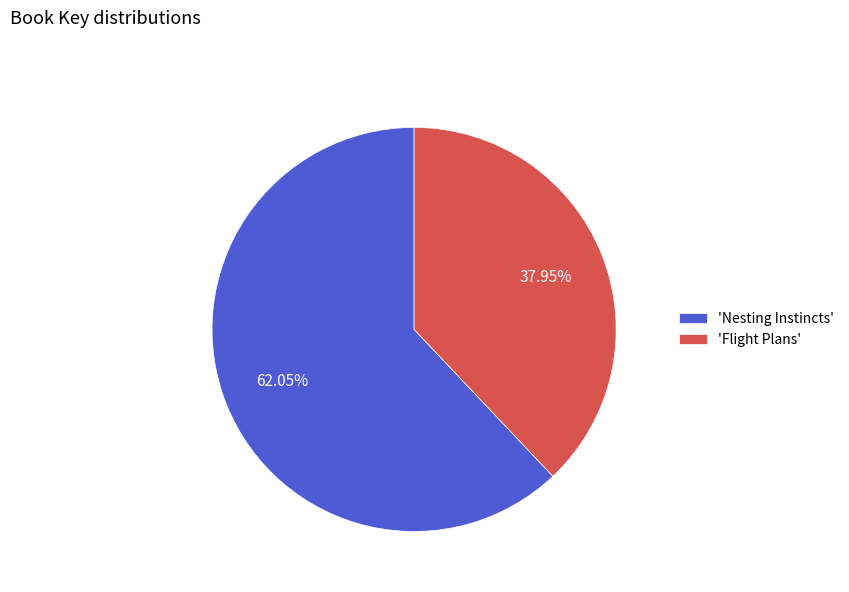

Rank the categories by value from highest to lowest.

'Nesting Instincts', 'Flight Plans'